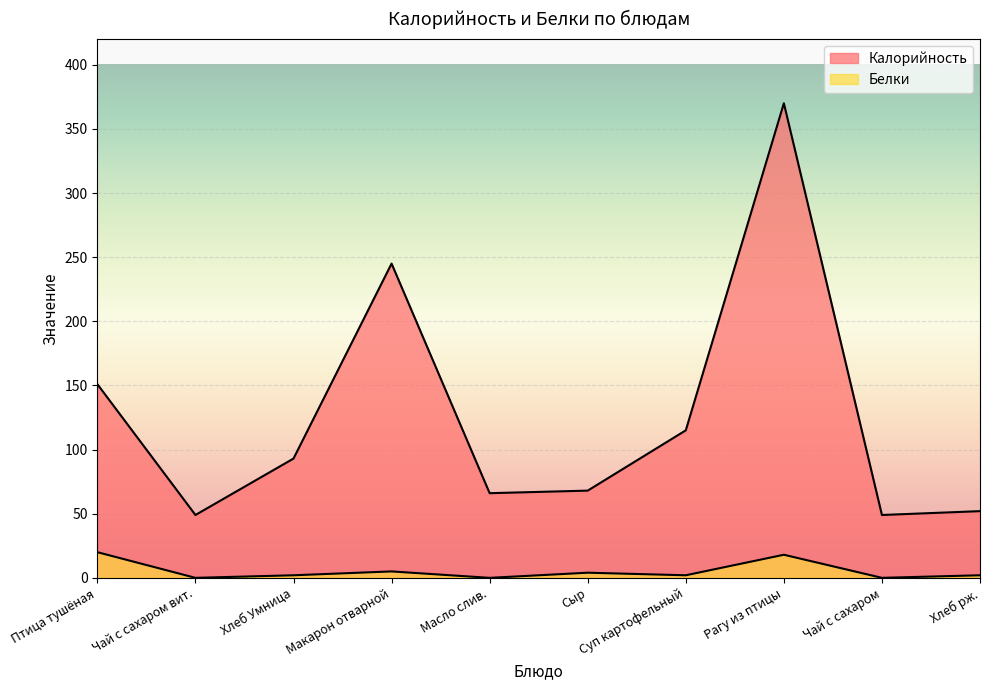

Where does the Белки series first go above 2?

Птица тушёная